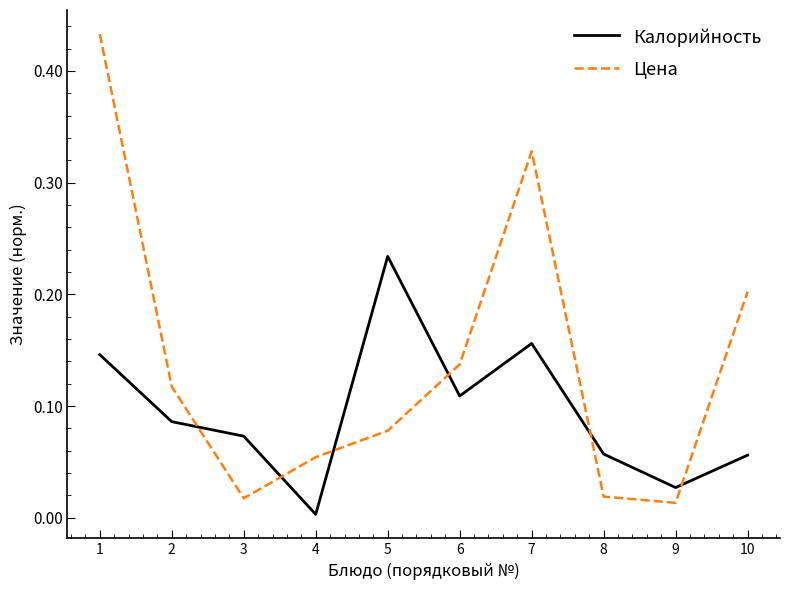

Is it true that Цена equals 0.2 at 2?

False